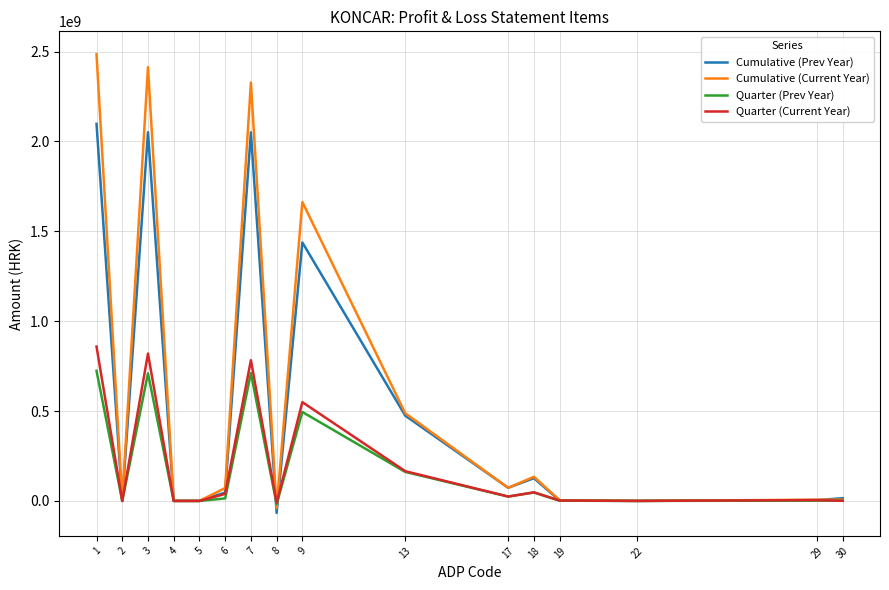

What is the smallest value displayed?

-66954553